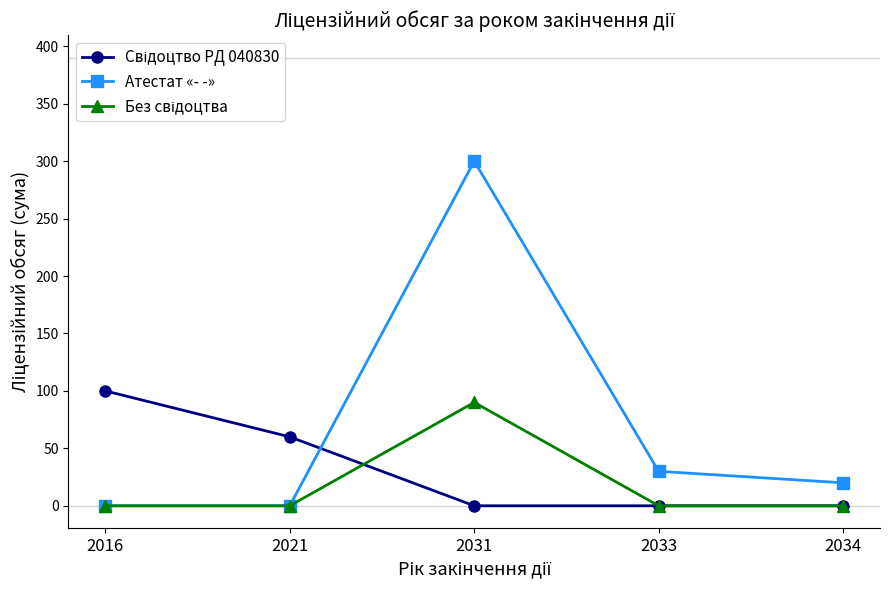

Which series has the widest spread of values?

Атестат «- -»